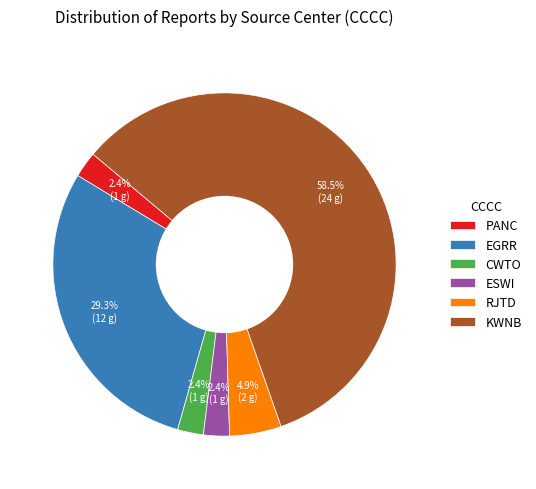

Does CWTO represent more than half of the total?

No